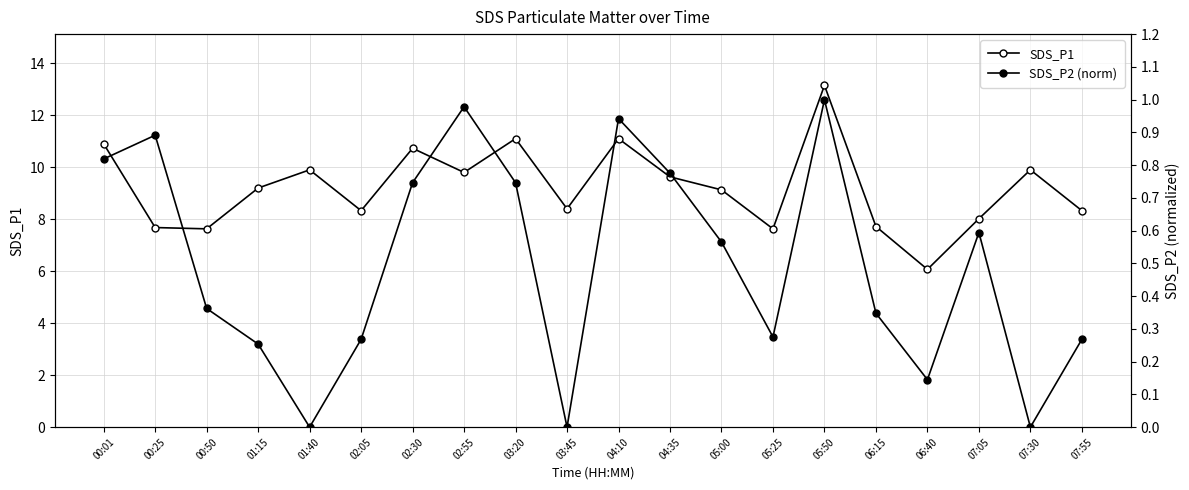

At which label is SDS_P1 closest to 9?

05:00